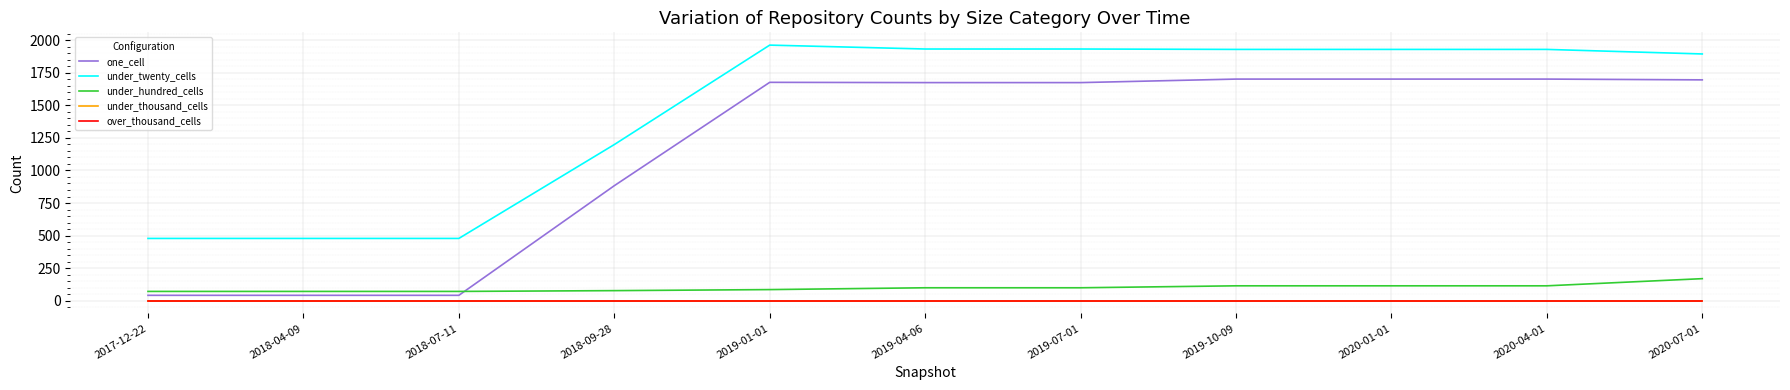

The under_hundred_cells series shows 71 at 2018-07-11. True or false?

True